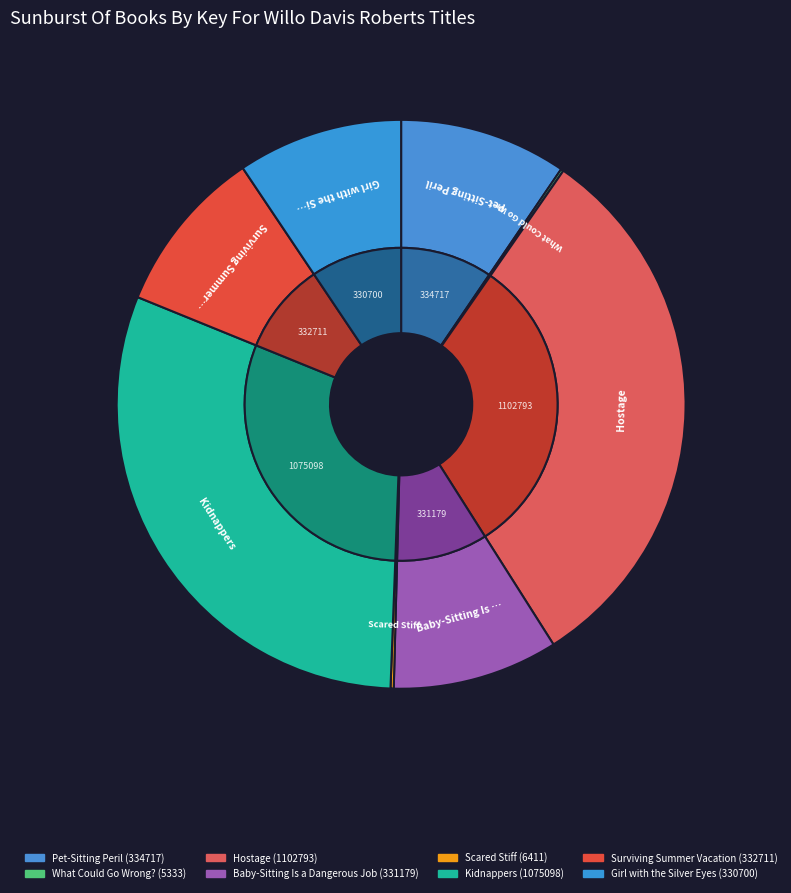

To the nearest percent, what is the combined percentage of Hostage and Scared Stiff?

32%